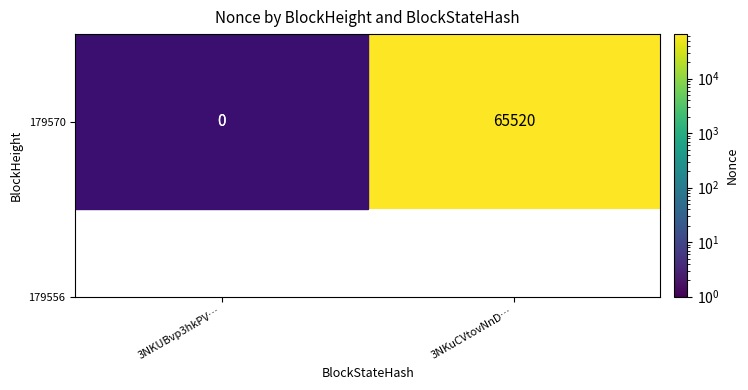

The value at 3NKuCVtovNnD… is 65520.0. True or false?

True